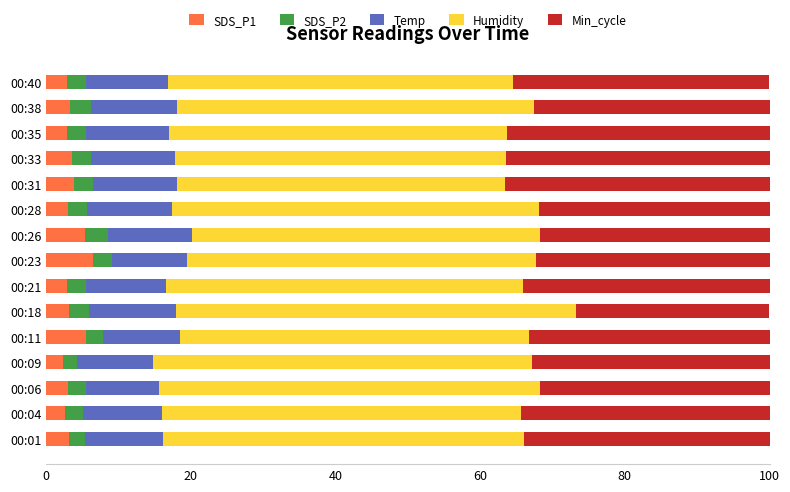

True or false: SDS_P1 has a value of 2.3 at 00:09.

True